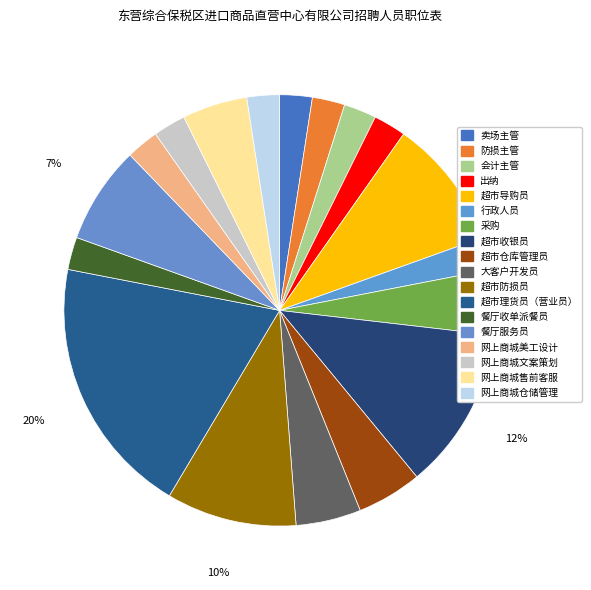

Do 网上商城美工设计 and 防损主管 together represent more than half of the pie?

No